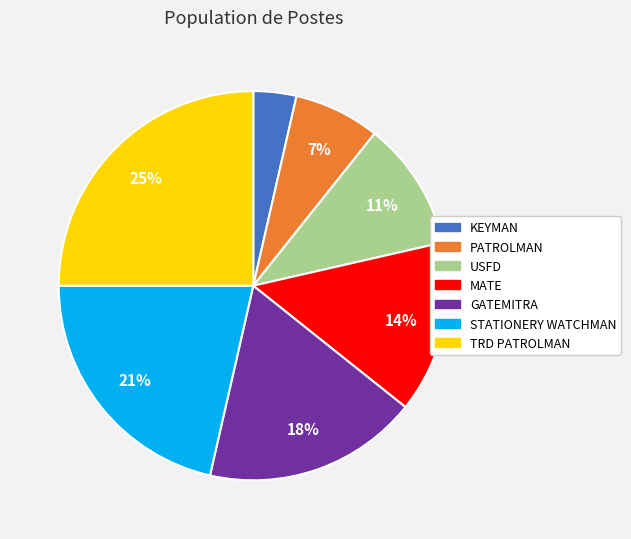

Does any single category account for the majority?

No